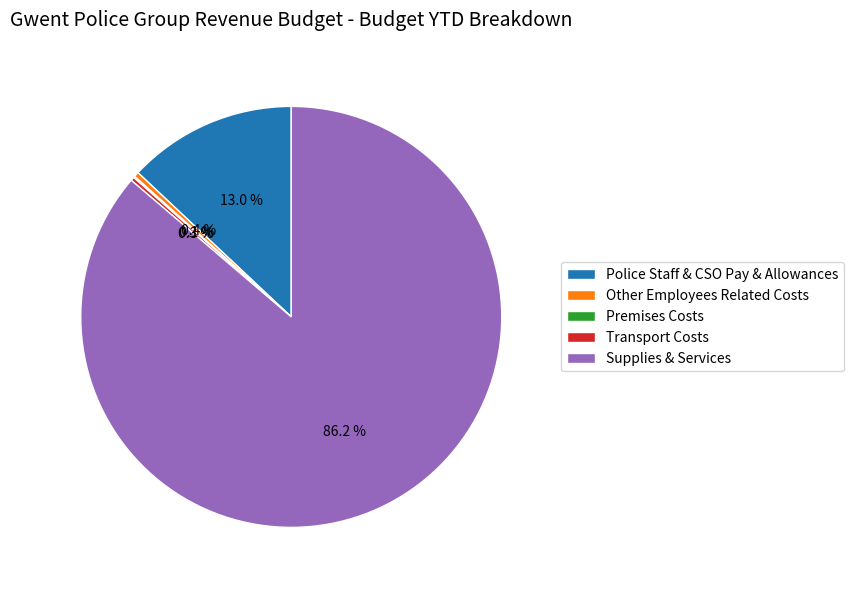

How much of the chart is everything except Other Employees Related Costs?

99.6%